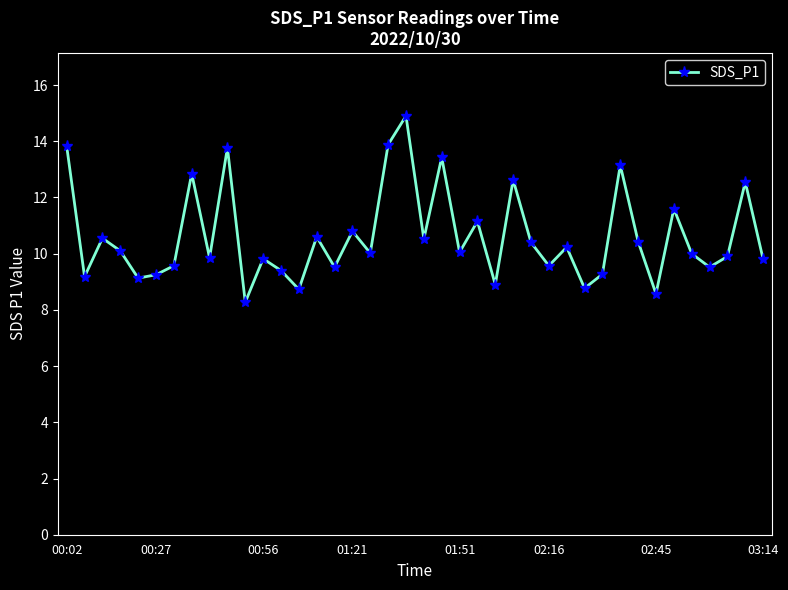

True or false: the data has more than 0 interior local peaks.

True